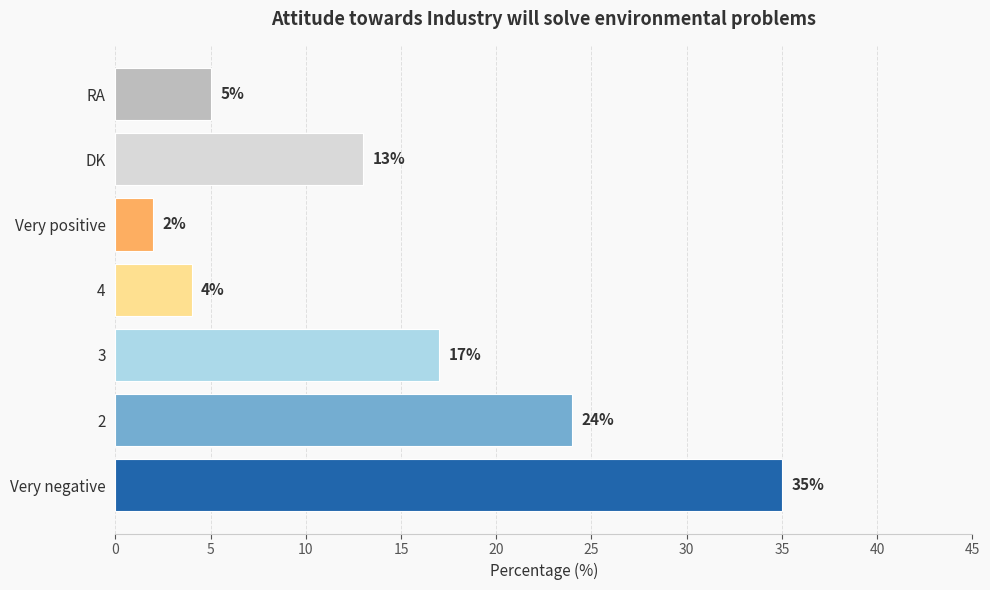

What is the ratio of the value at Very positive to the value at 4?

0.5